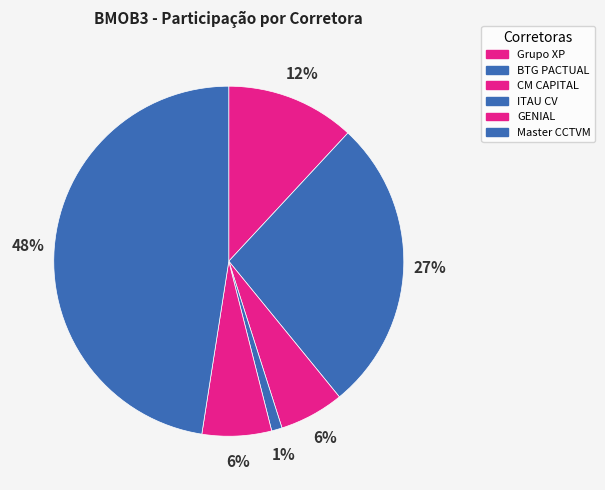

Is there a majority slice in this chart?

No